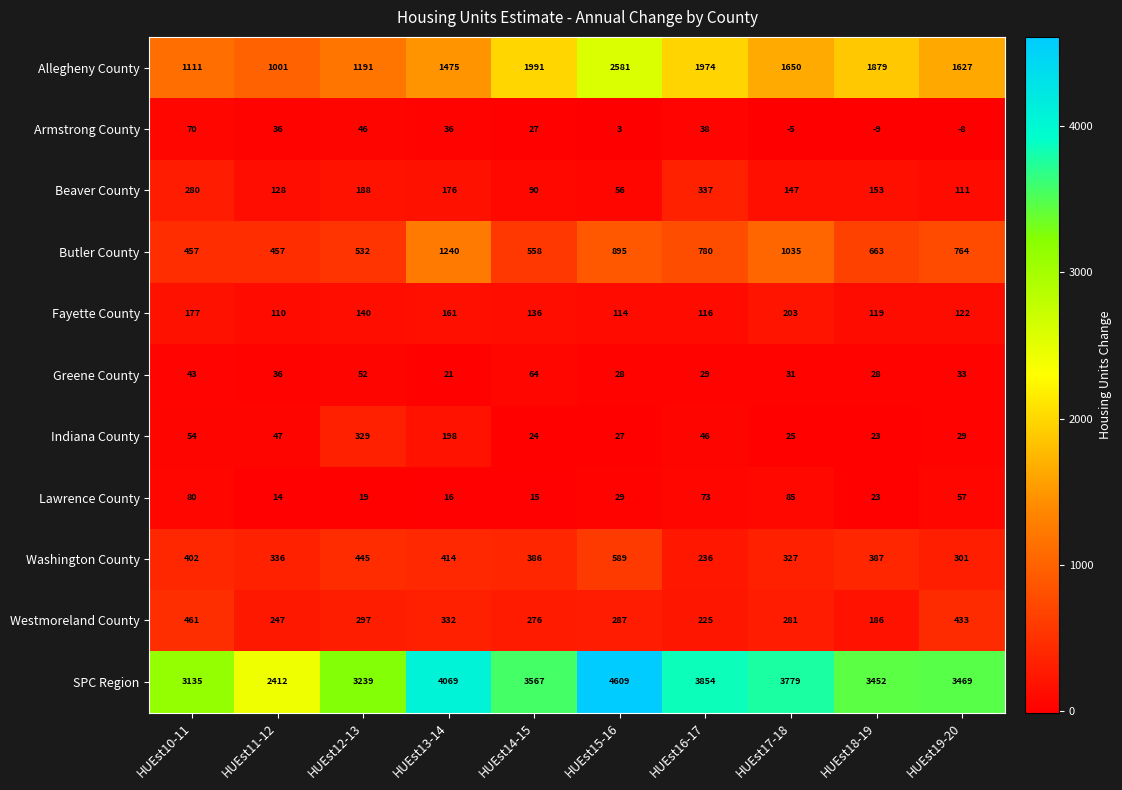

Is it true that Beaver County equals 60 at HUEst19-20?

False